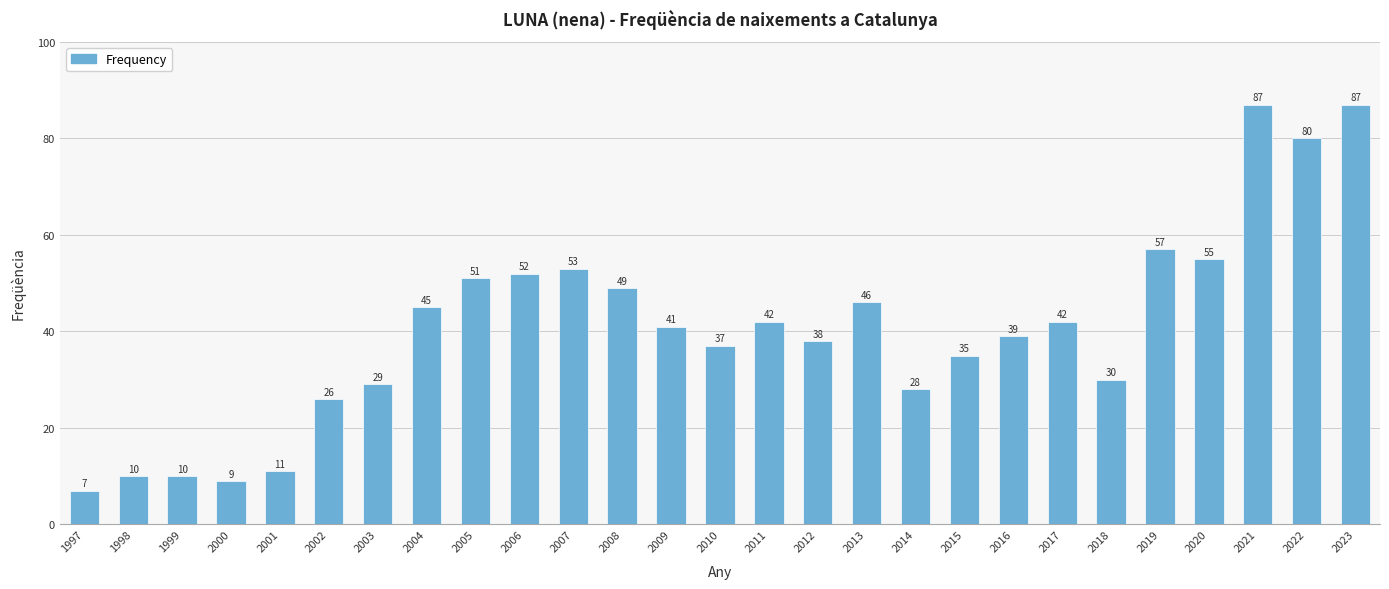

What is the ratio of the value at 2015 to the value at 2004?

0.8